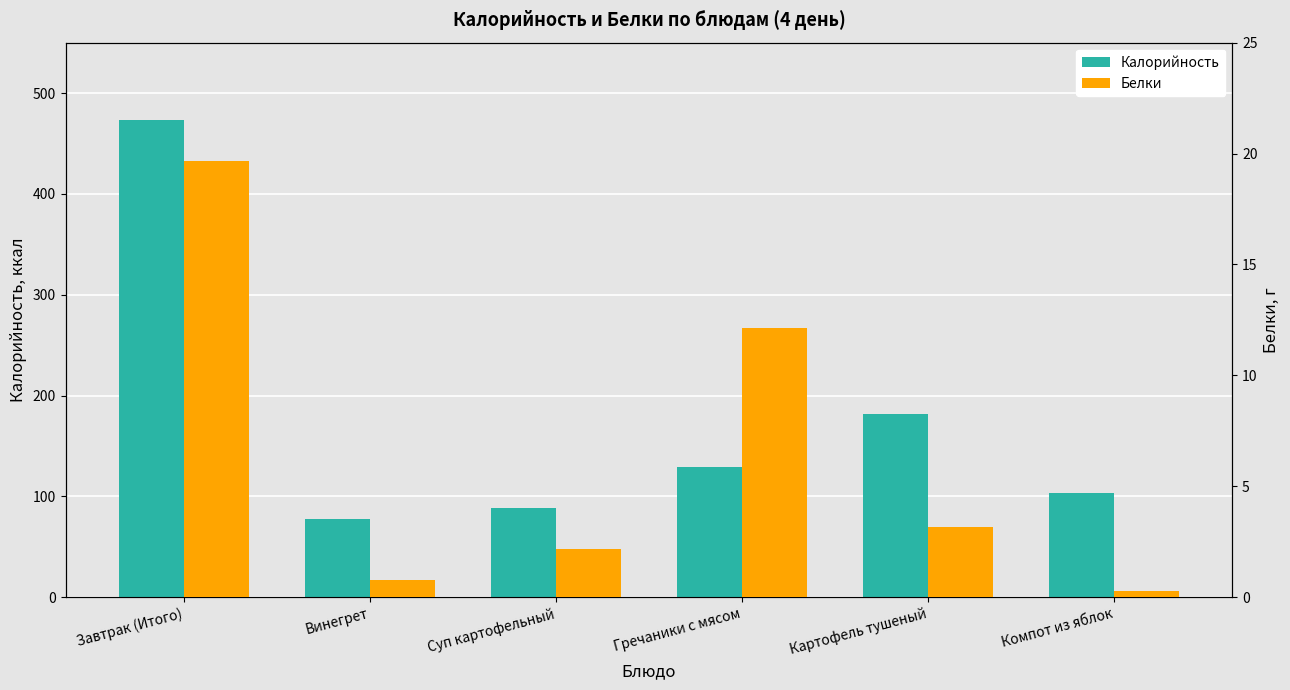

Which has a higher value, Гречаники с мясом or Суп картофельный?

Гречаники с мясом